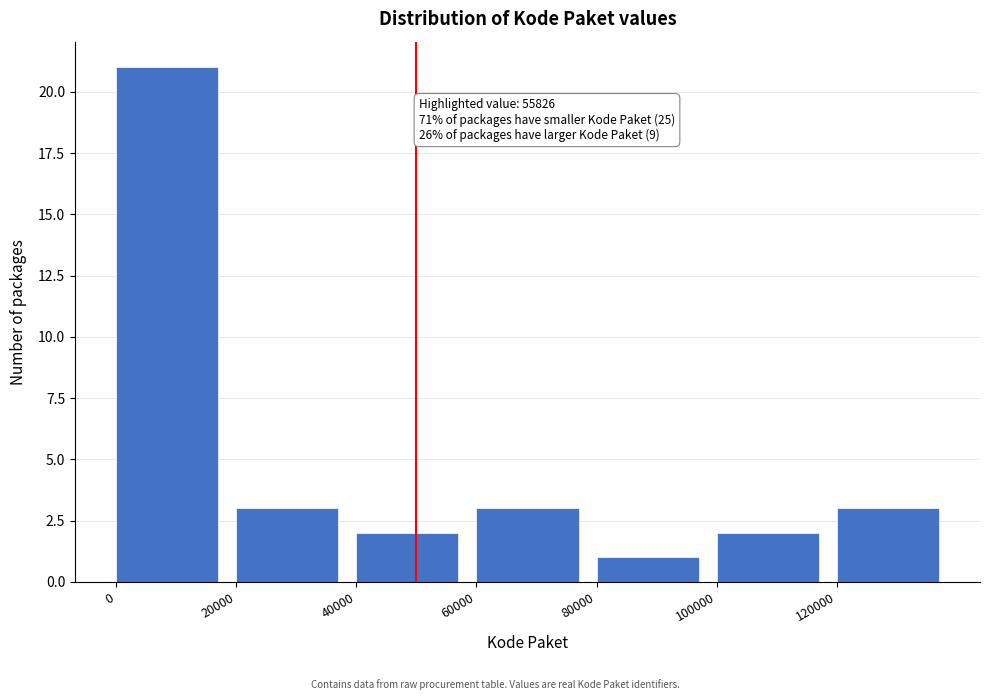

Over which range of the x-axis is the bar tallest?

0 to 20000